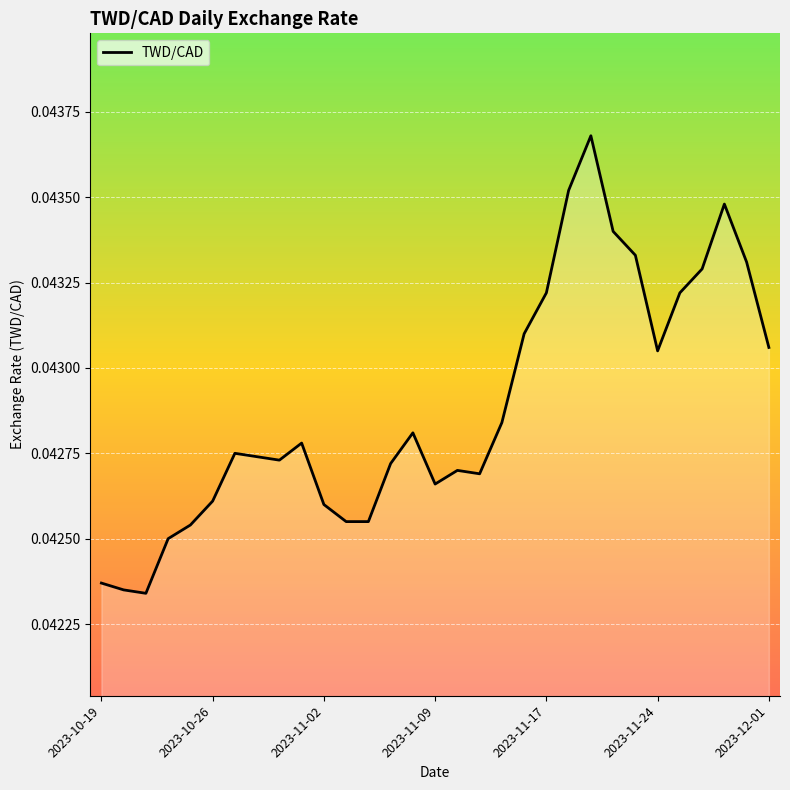

What is the label of the 26th point from the right?

2023-10-26